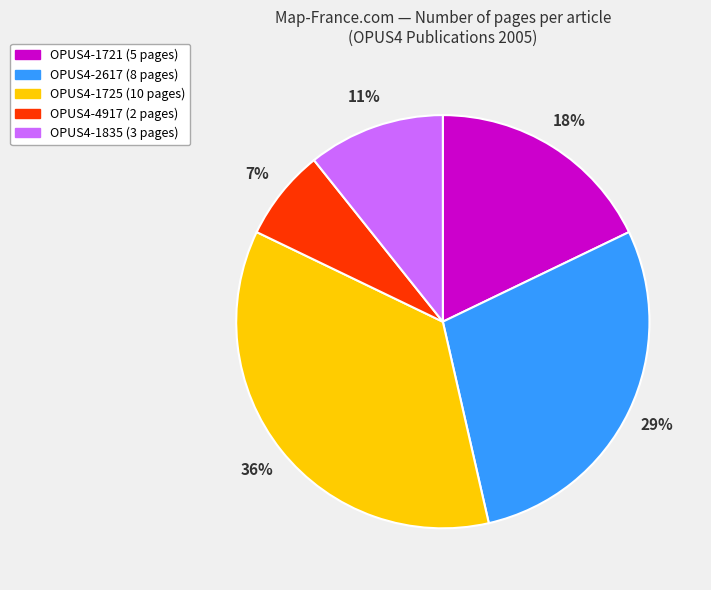

Is there any slice that represents more than half of the pie?

No